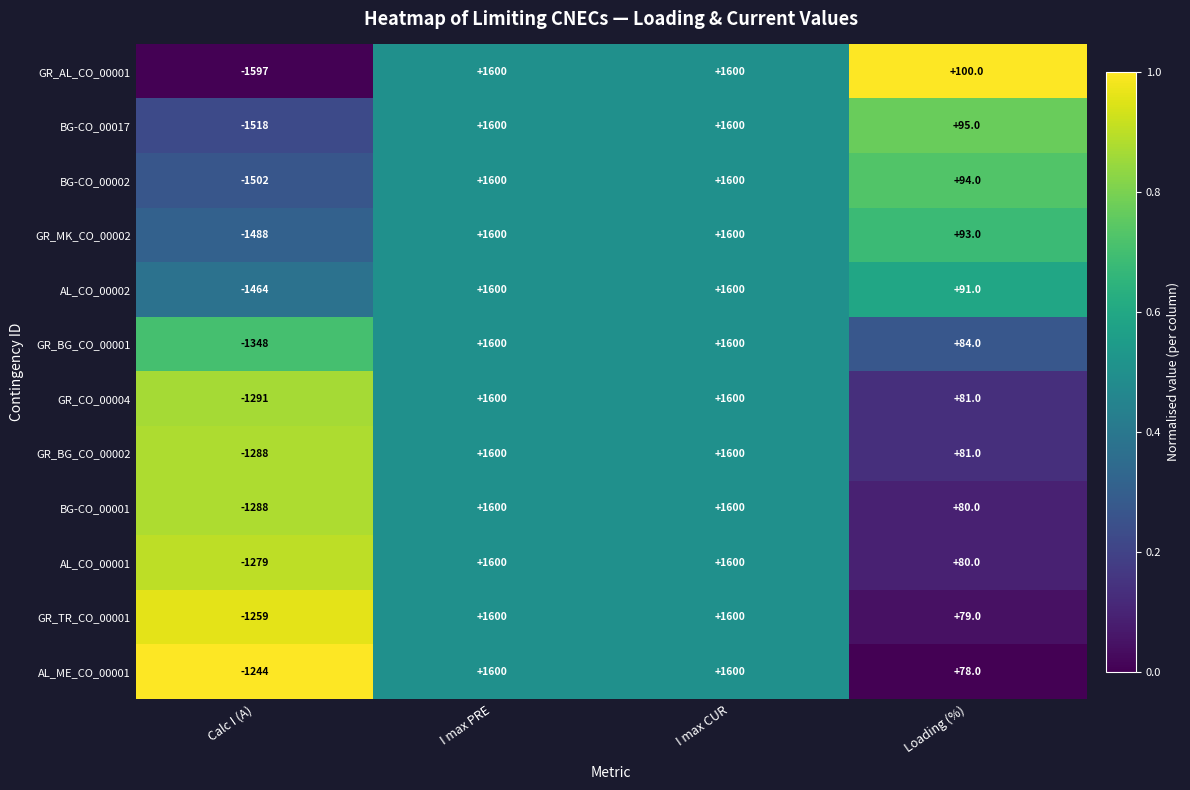

Which series has the largest total across all categories?

AL_ME_CO_00001